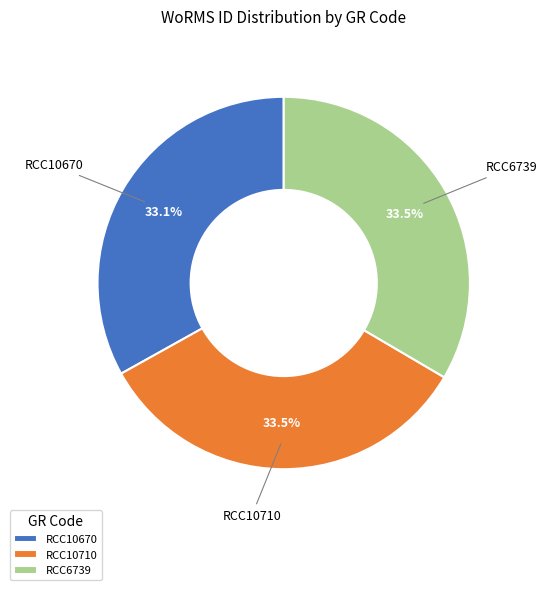

How many segments does this pie chart have?

3